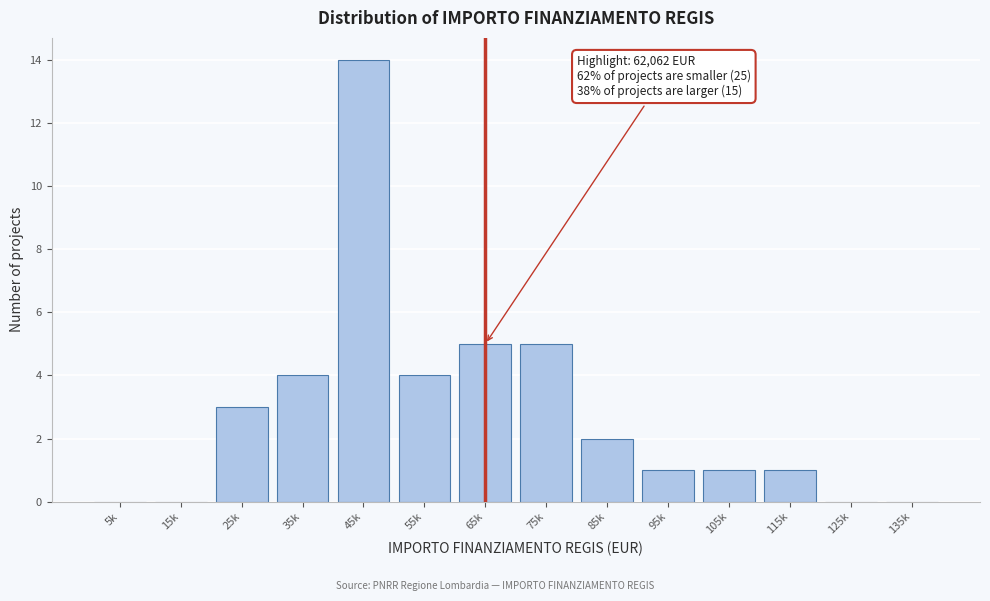

Reading right to left, transcribe all the data shown in this chart.

135k=0	125k=0	115k=1	105k=1	95k=1	85k=2	75k=5	65k=5	55k=4	45k=14	35k=4	25k=3	15k=0	5k=0